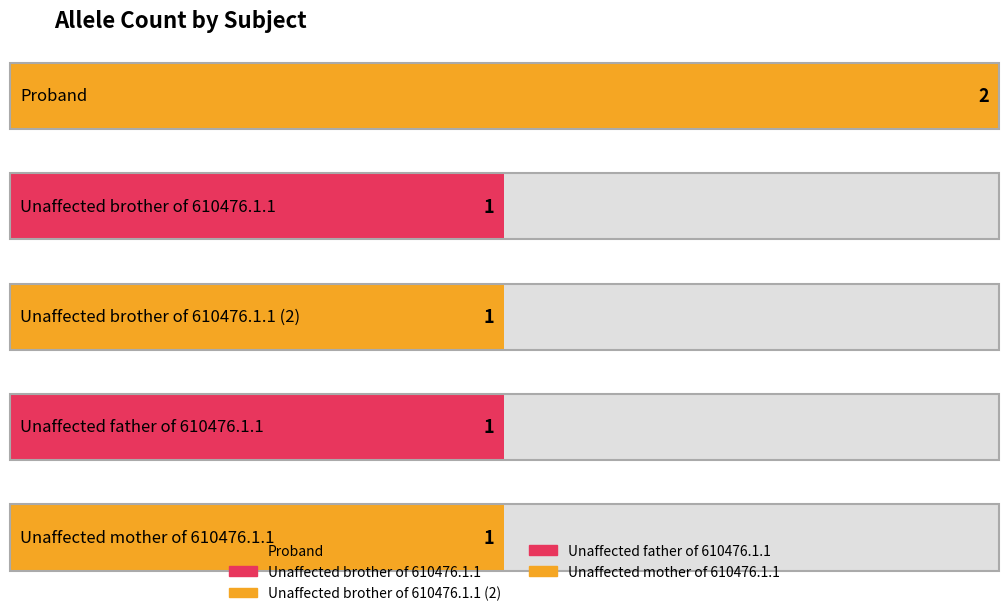

Does the chart contain any negative values?

No